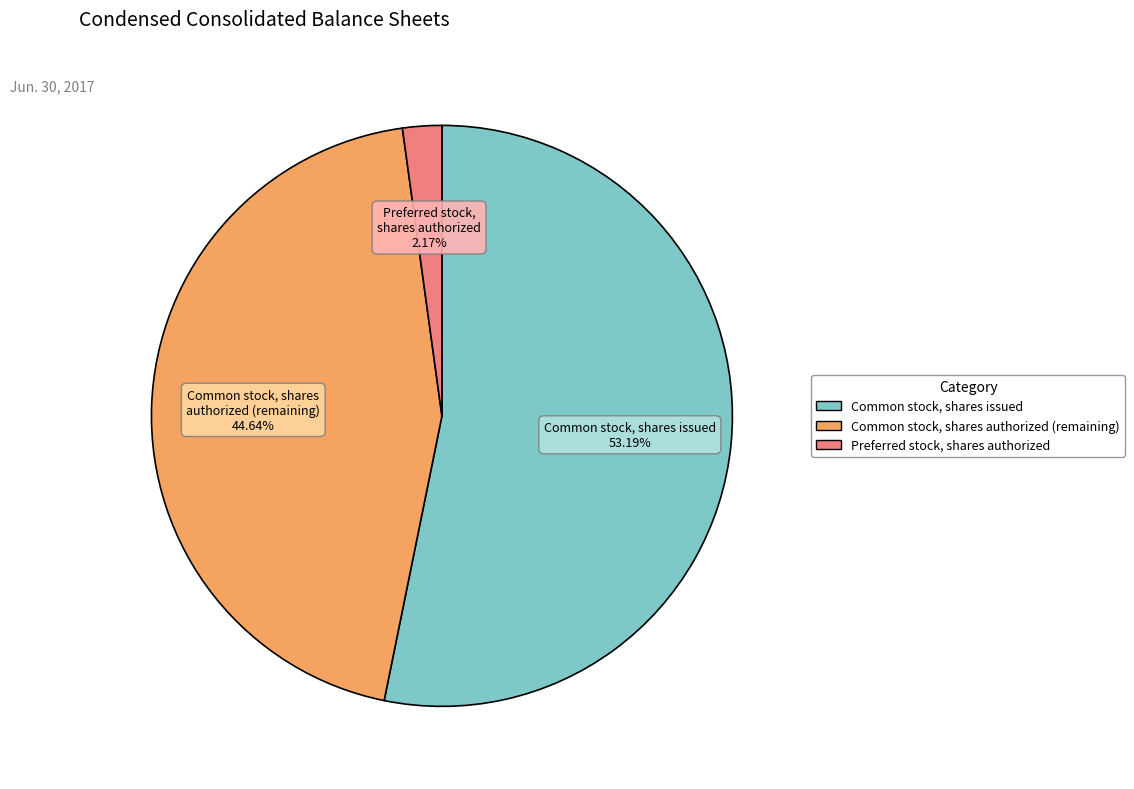

Is there any slice that represents more than half of the pie?

Yes